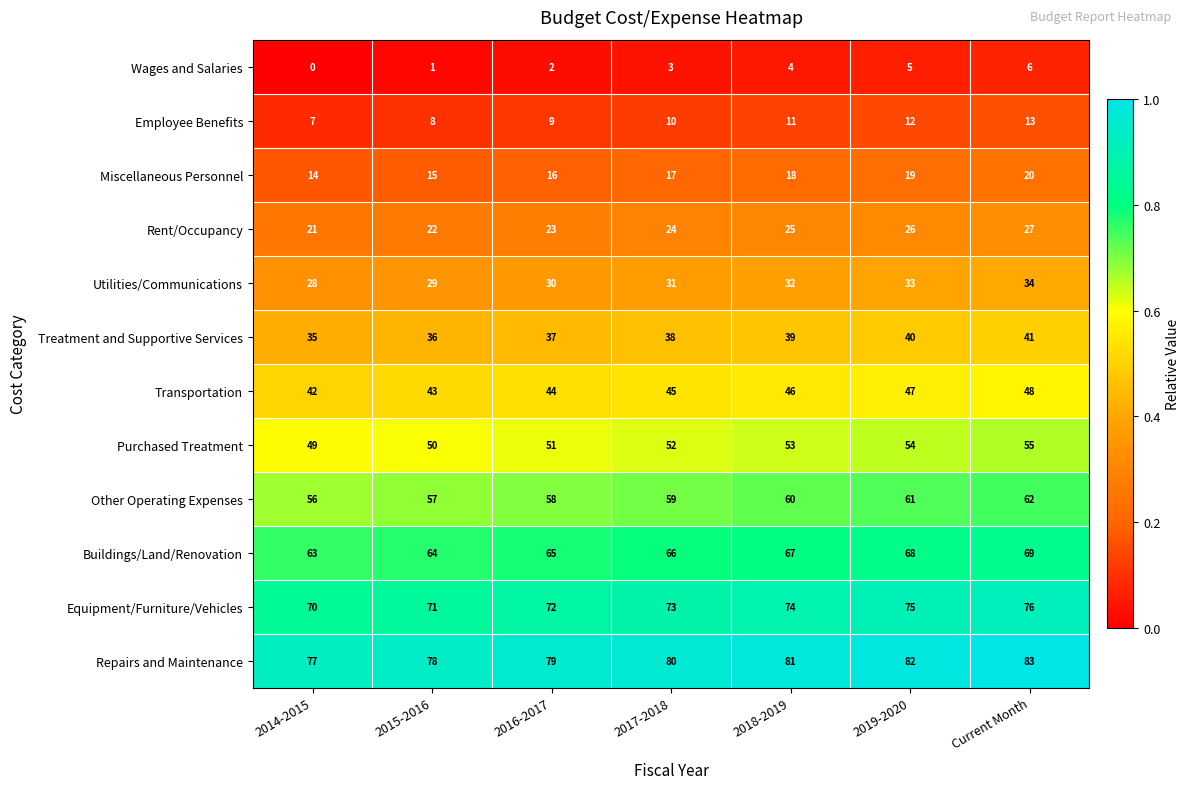

Is it true that Equipment/Furniture/Vehicles equals 105 at 2014-2015?

False